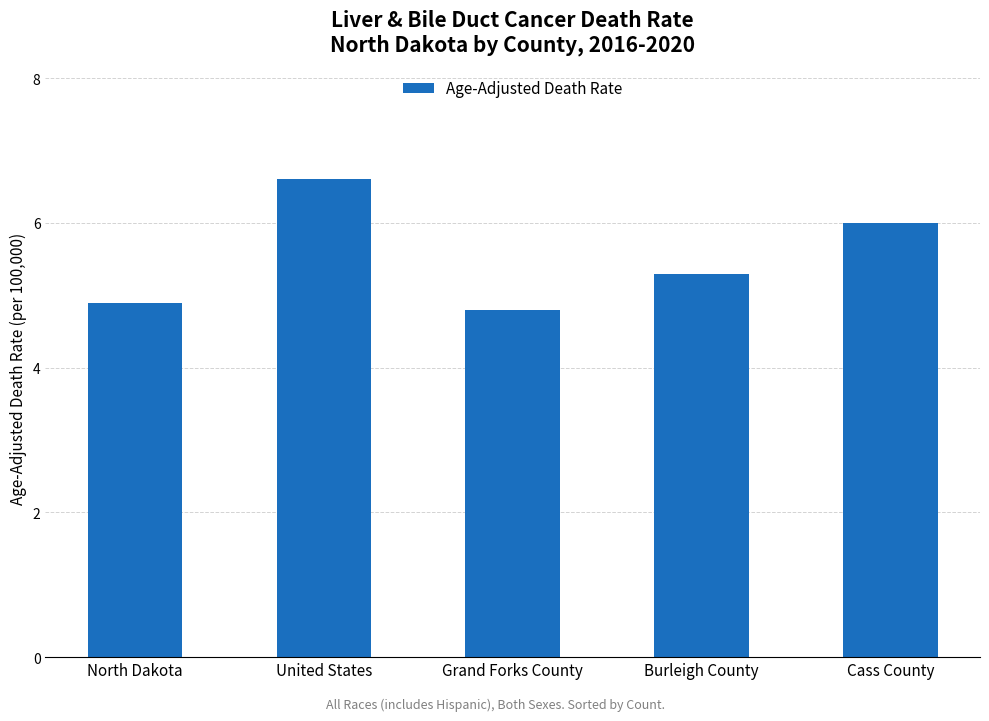

Reading left to right, transcribe all the data shown in this chart.

4.9	6.6	4.8	5.3	6.0